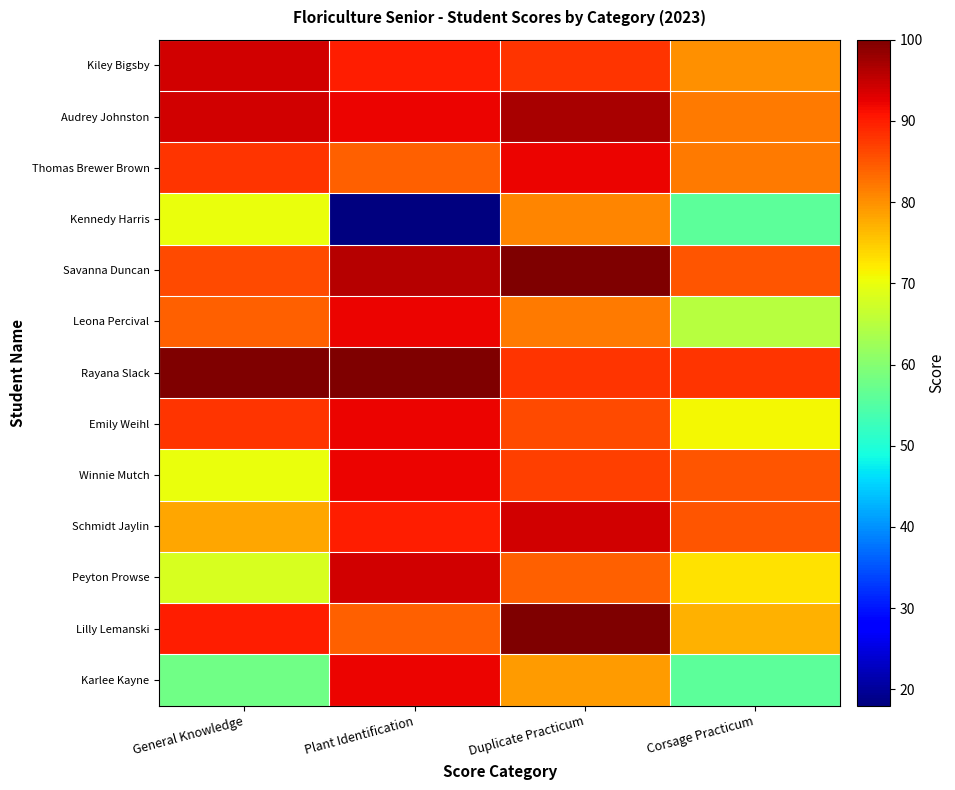

Reading left to right, list all the values displayed in this chart.

Kiley Bigsby: General Knowledge=94	Plant Identification=90	Duplicate Practicum=88	Corsage Practicum=80
Audrey Johnston: General Knowledge=94	Plant Identification=92	Duplicate Practicum=97	Corsage Practicum=82
Thomas Brewer Brown: General Knowledge=88	Plant Identification=84	Duplicate Practicum=92	Corsage Practicum=82
Kennedy Harris: General Knowledge=70	Plant Identification=18	Duplicate Practicum=81	Corsage Practicum=56
Savanna Duncan: General Knowledge=86	Plant Identification=96	Duplicate Practicum=100	Corsage Practicum=85
Leona Percival: General Knowledge=84	Plant Identification=92	Duplicate Practicum=82	Corsage Practicum=65
Rayana Slack: General Knowledge=100	Plant Identification=100	Duplicate Practicum=88	Corsage Practicum=88
Emily Weihl: General Knowledge=88	Plant Identification=92	Duplicate Practicum=86	Corsage Practicum=71
Winnie Mutch: General Knowledge=70	Plant Identification=92	Duplicate Practicum=87	Corsage Practicum=85
Schmidt Jaylin: General Knowledge=78	Plant Identification=90	Duplicate Practicum=94	Corsage Practicum=85
Peyton Prowse: General Knowledge=68	Plant Identification=94	Duplicate Practicum=84	Corsage Practicum=73
Lilly Lemanski: General Knowledge=90	Plant Identification=84	Duplicate Practicum=100	Corsage Practicum=77
Karlee Kayne: General Knowledge=58	Plant Identification=92	Duplicate Practicum=79	Corsage Practicum=56